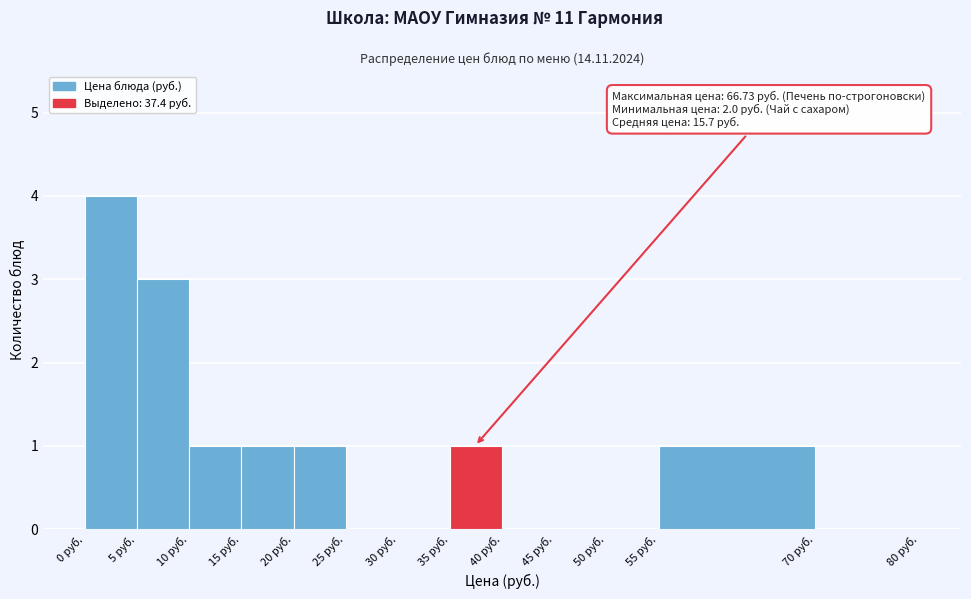

Which range on the x-axis has the tallest bar?

0 to 5